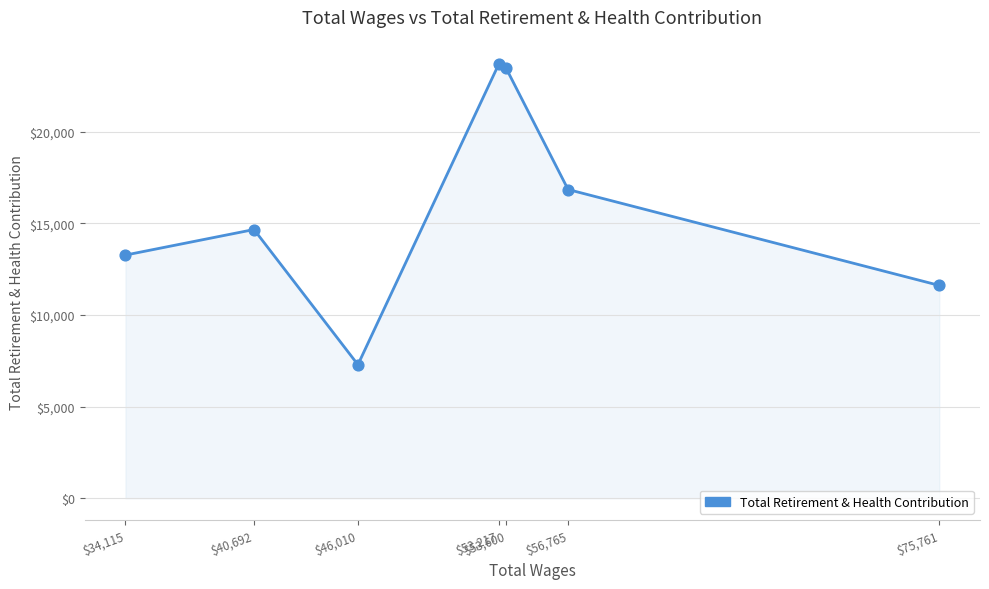

Between $40,692 and $75,761, which is larger?

$40,692